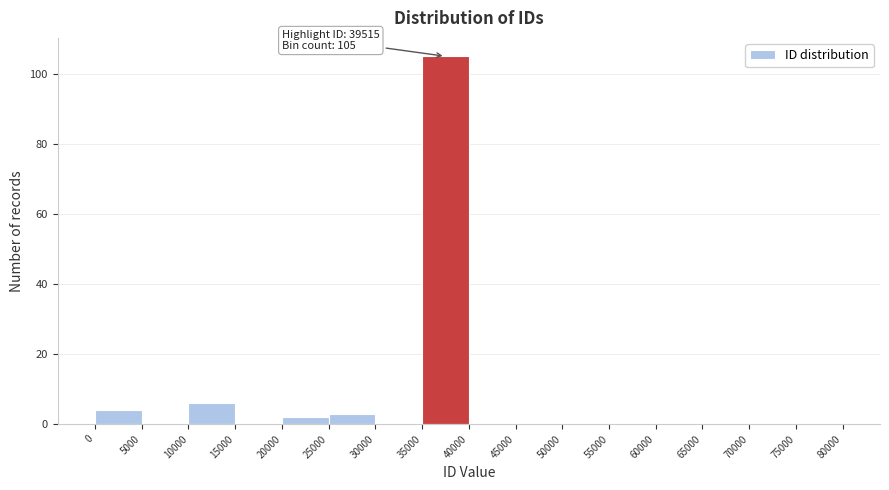

Which range on the x-axis has the tallest bar?

35000 to 40000